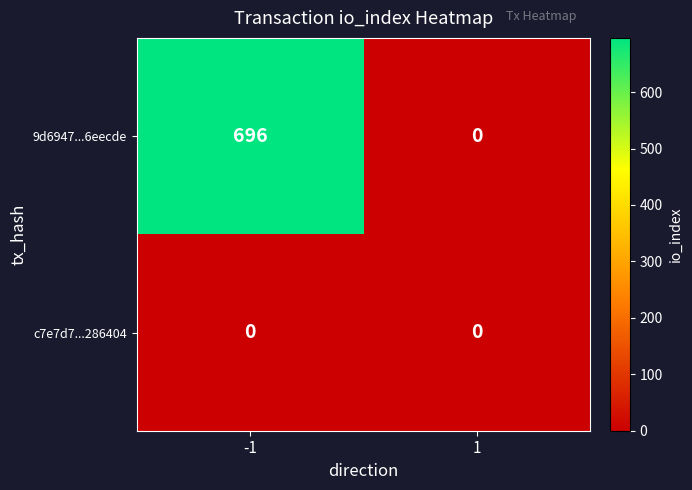

What is the sum of the 9d6947...6eecde values at -1 and 1?

696